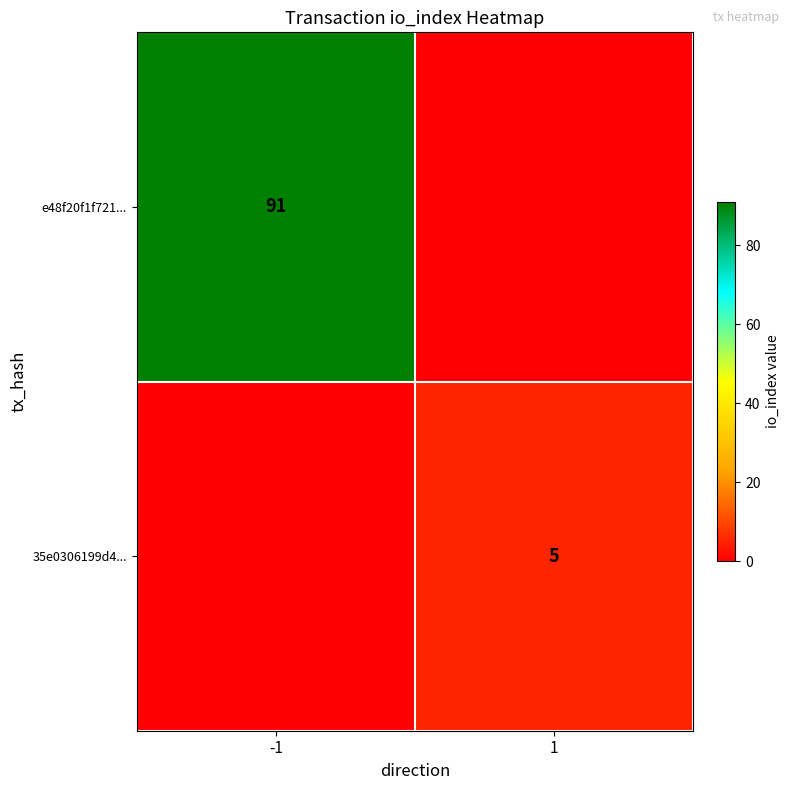

At which category is the sum across all series the highest?

-1